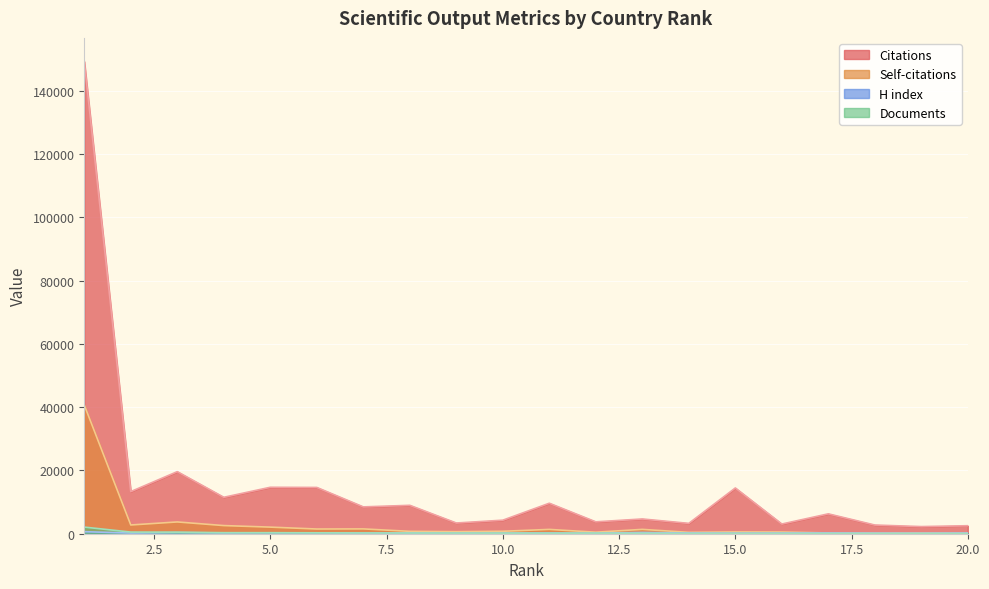

How many data points in H index are above 226?

9